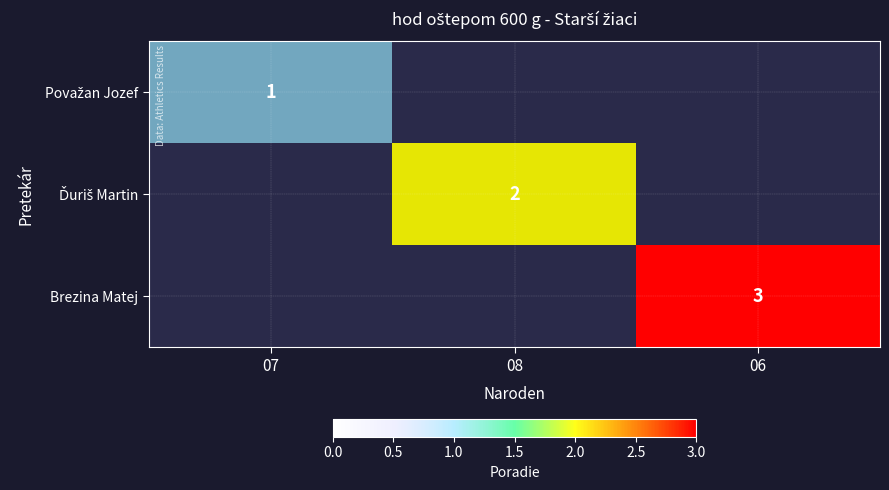

What is the average value of the Ďuriš Martin series?

1